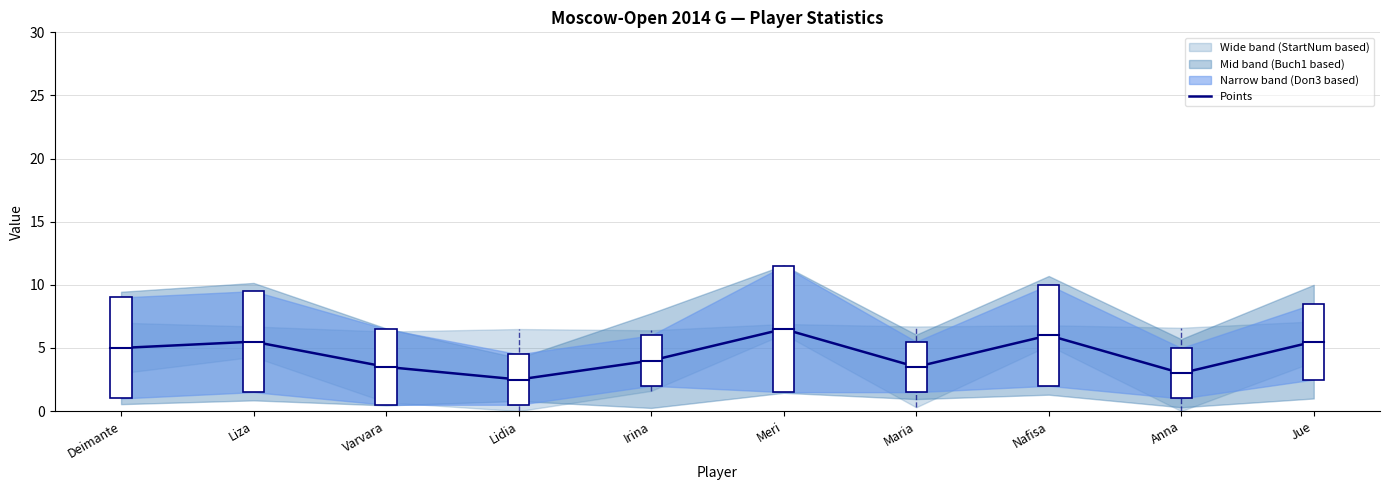

What is the label of the 3rd point from the right?

Nafisa